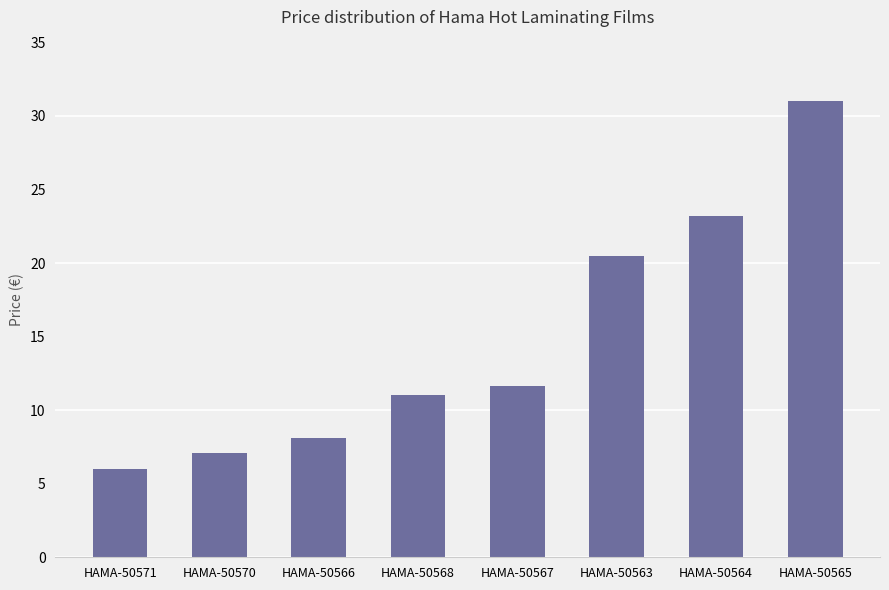

Count the number of data series in this chart.

1